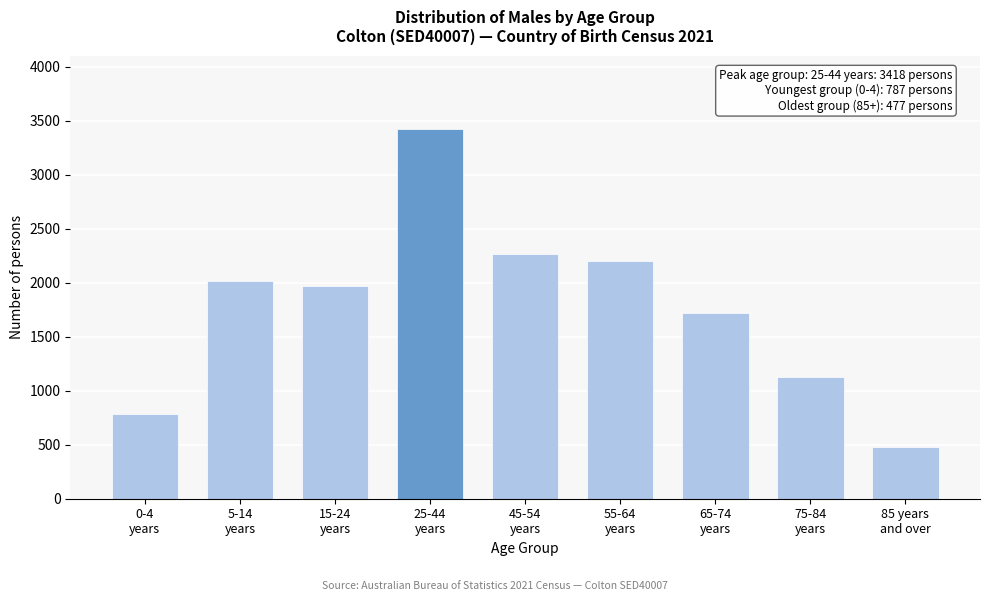

Reading left to right, transcribe all the data shown in this chart.

787	2018	1968	3418	2262	2203	1715	1124	477